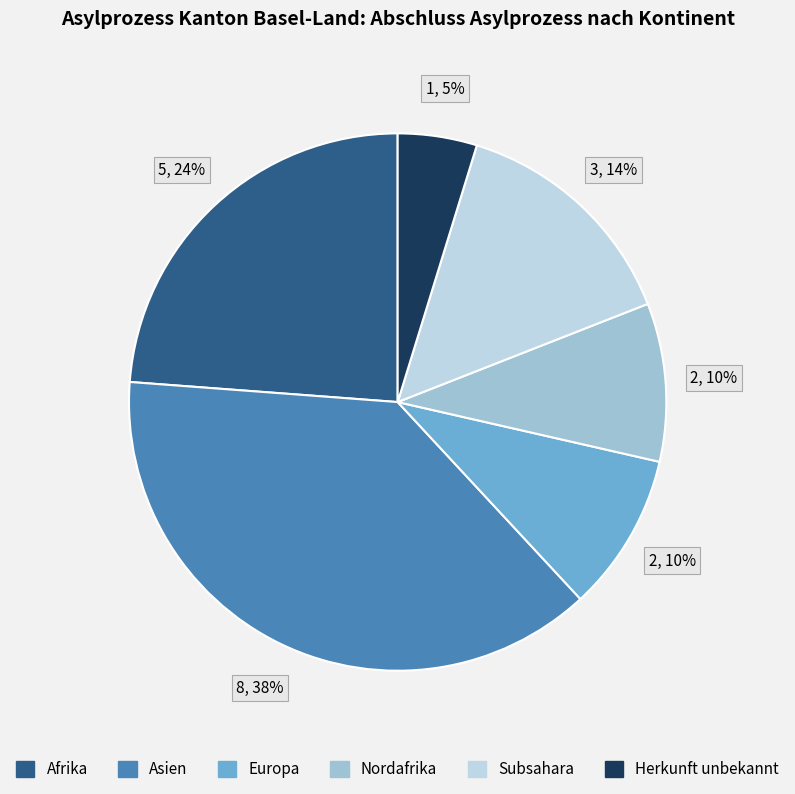

Does Asien represent more than half of the total?

No